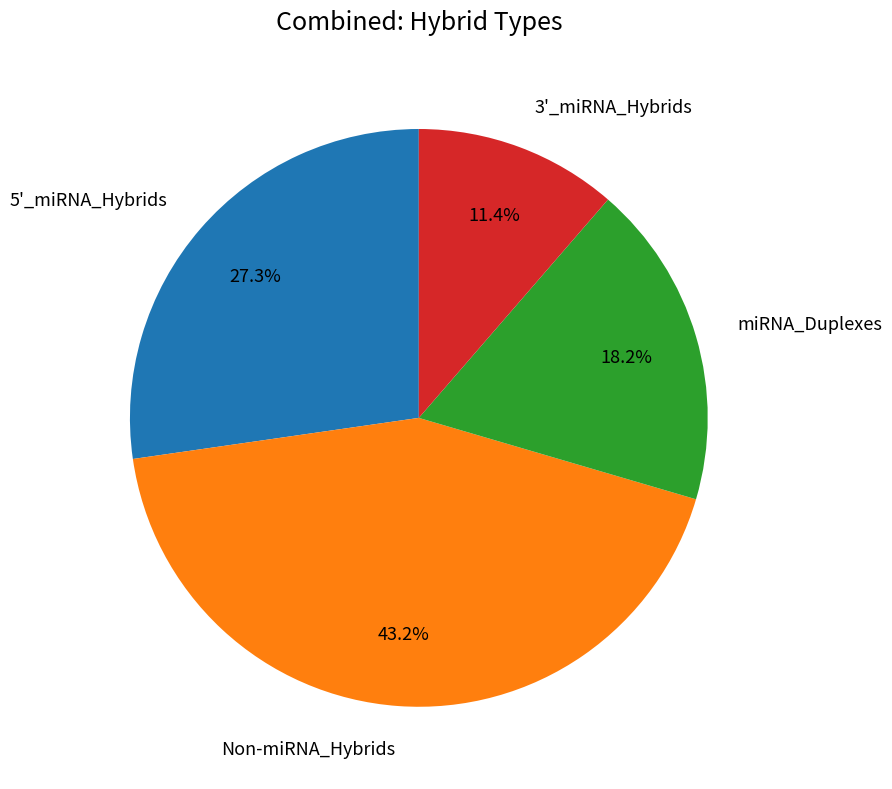

Which category has the smallest portion of the pie?

3'_miRNA_Hybrids